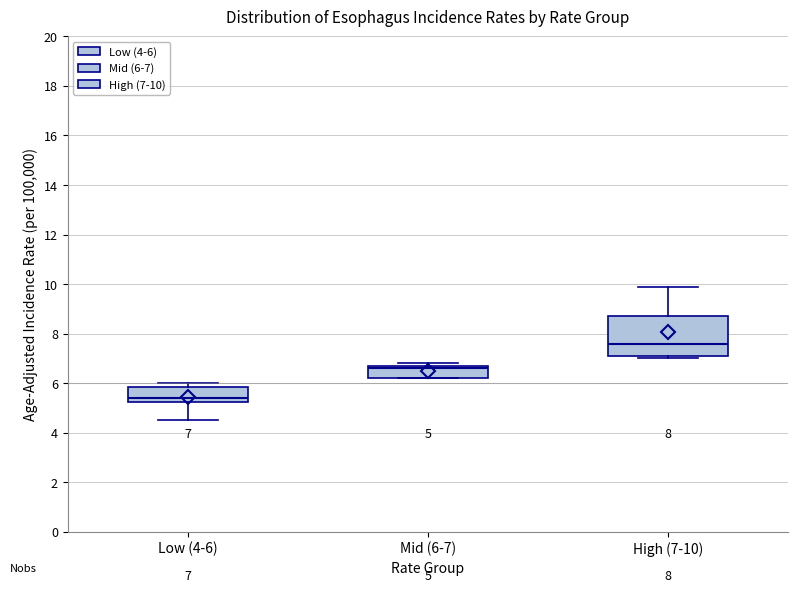

Comparing the boxes themselves (not the whiskers), which one is the tallest?

High (7-10)